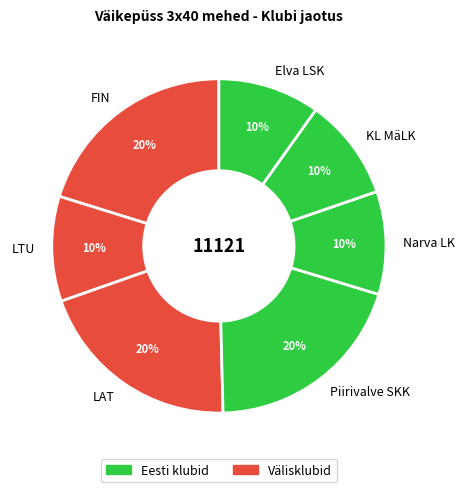

Count the number of slices in the pie.

7